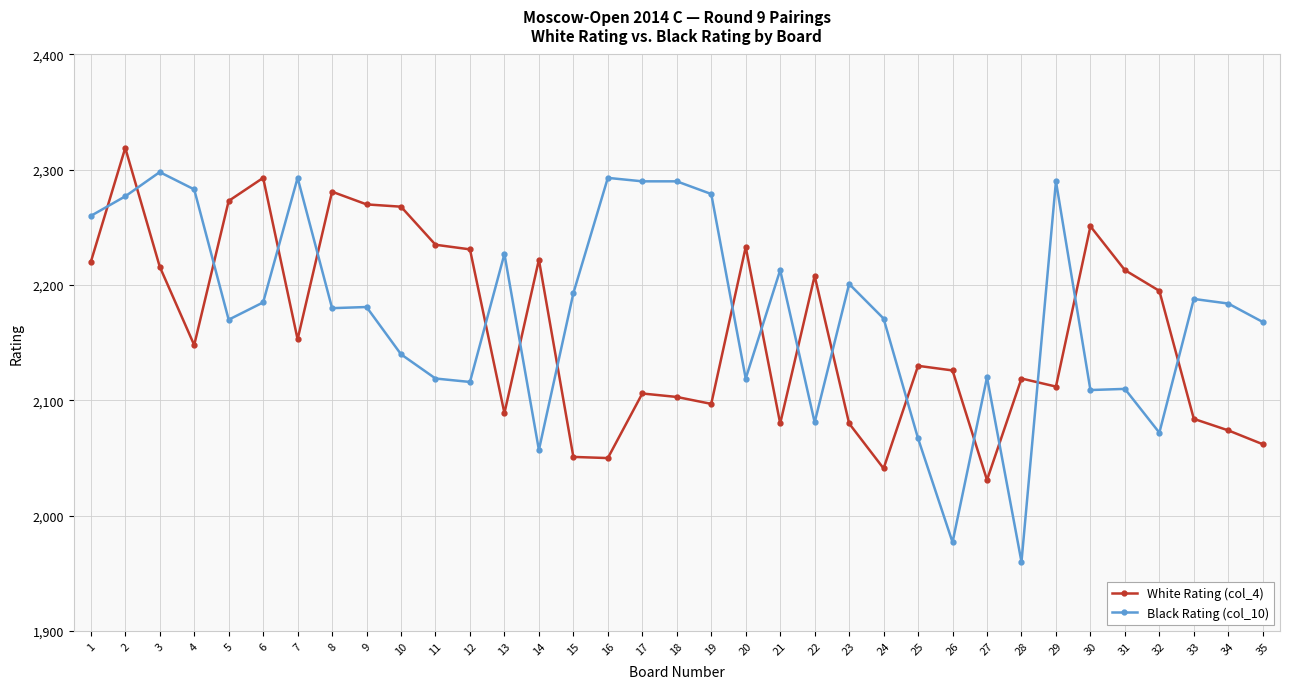

Which series changed the most between 13 and 24?

Black Rating (col_10)